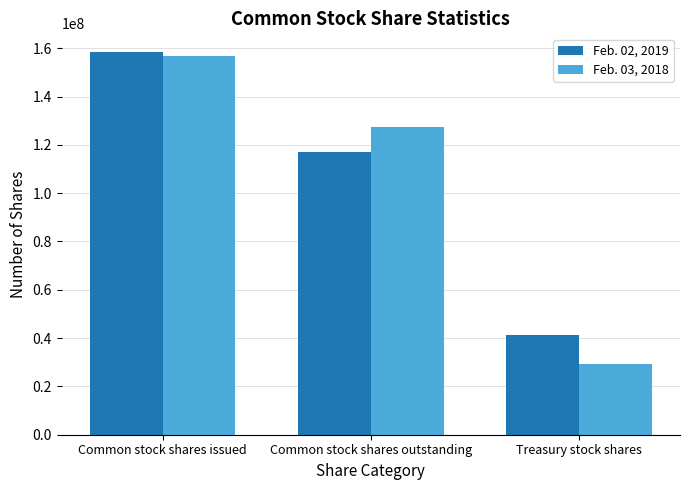

True or false: Feb. 02, 2019 has a value of 158246000 at Common stock shares issued.

True